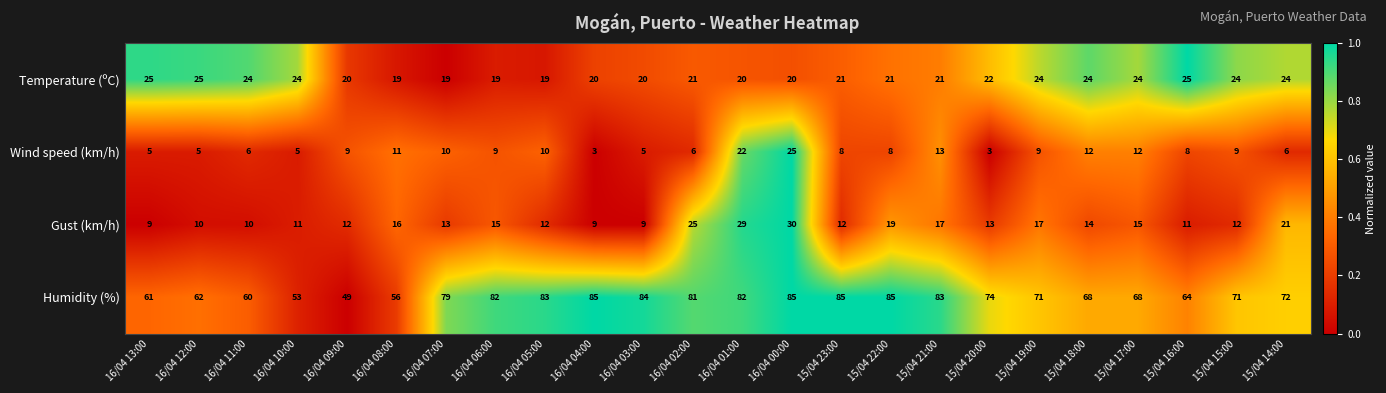

What is the smallest value displayed?

3